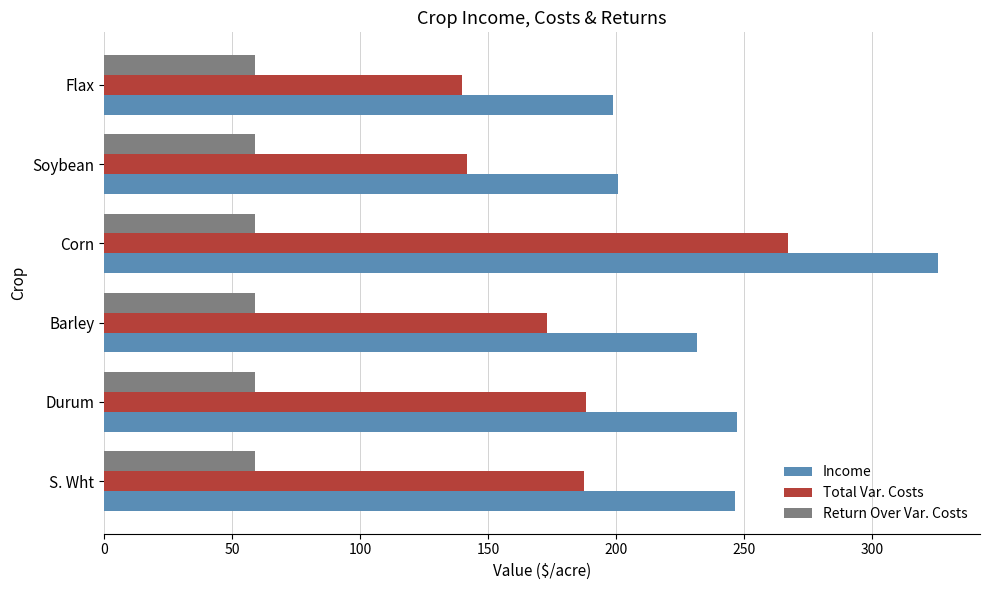

True or false: Total Var. Costs has a value of 177.0 at Corn.

False